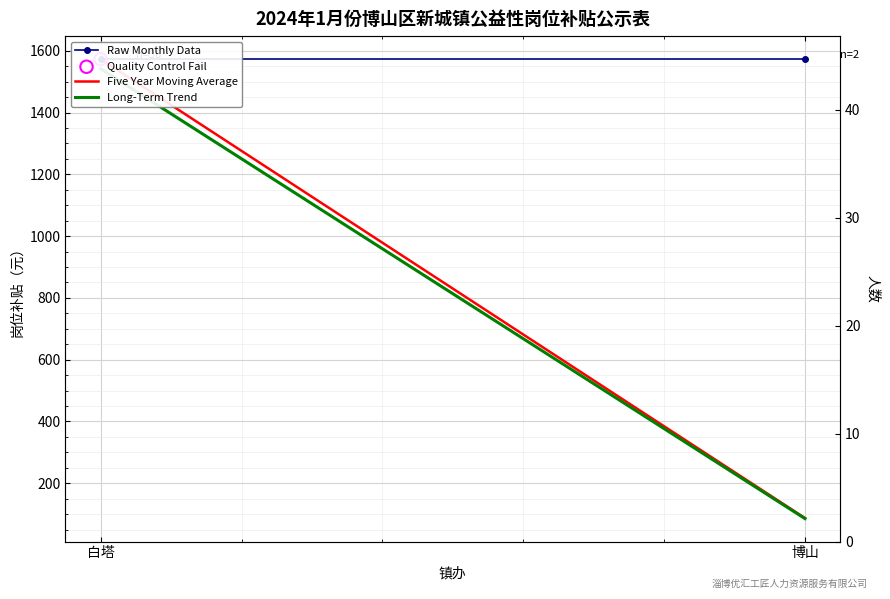

What is the total value across all series at 博山?

1746.1